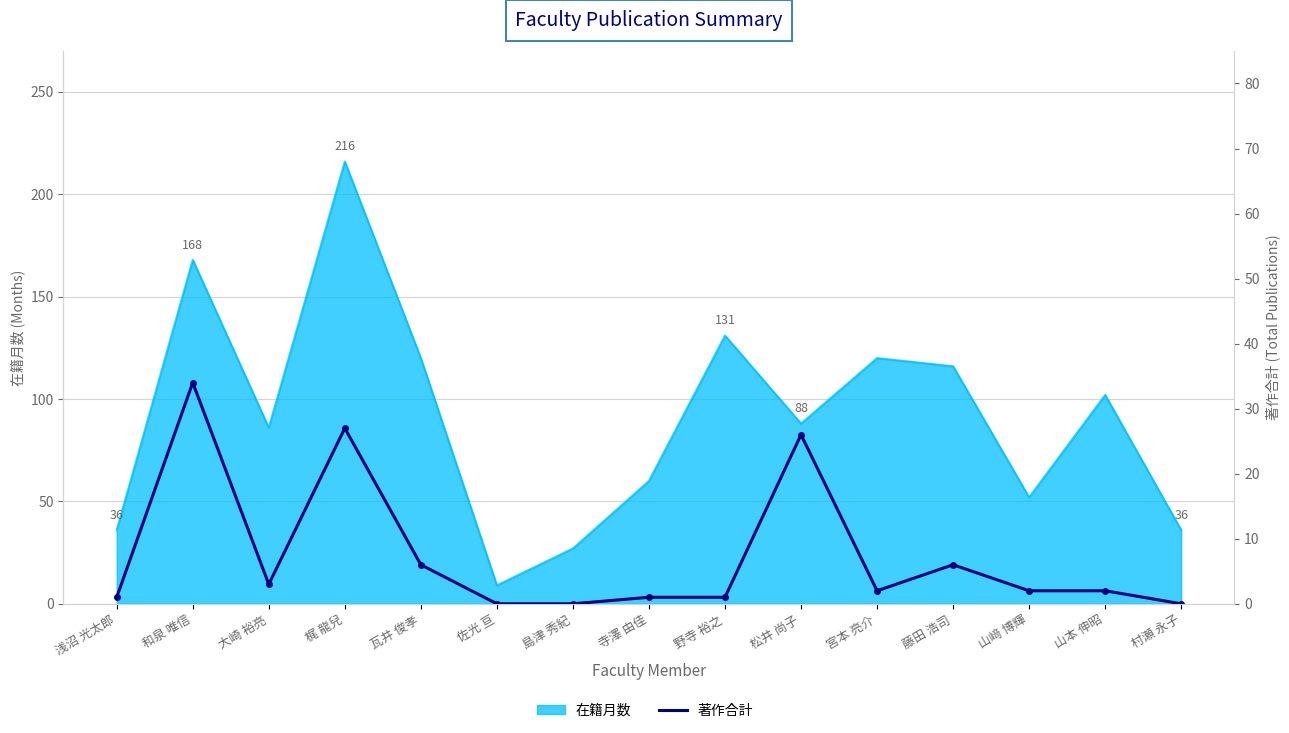

Does the chart have visible grid lines?

Yes